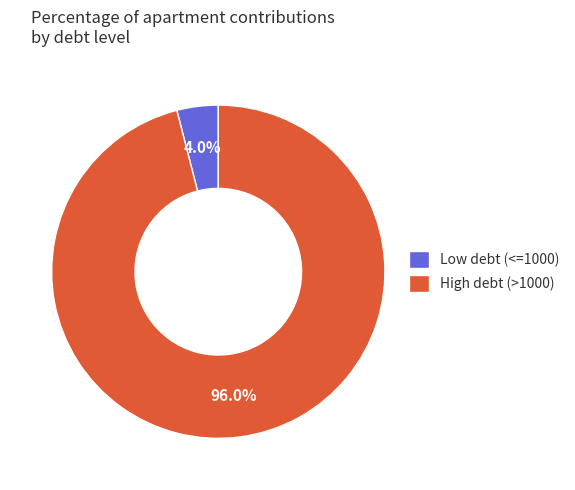

Which category has the biggest portion of the pie?

High debt (>1000)